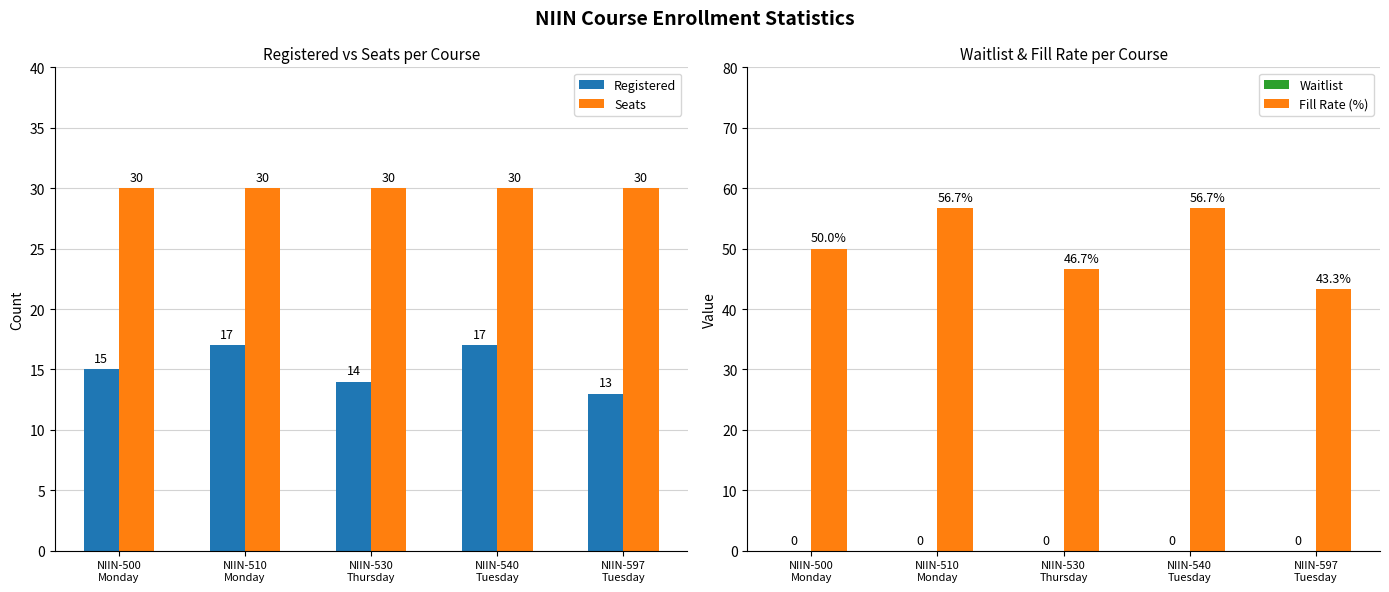

Which series has the largest range (max minus min)?

Fill Rate (%)